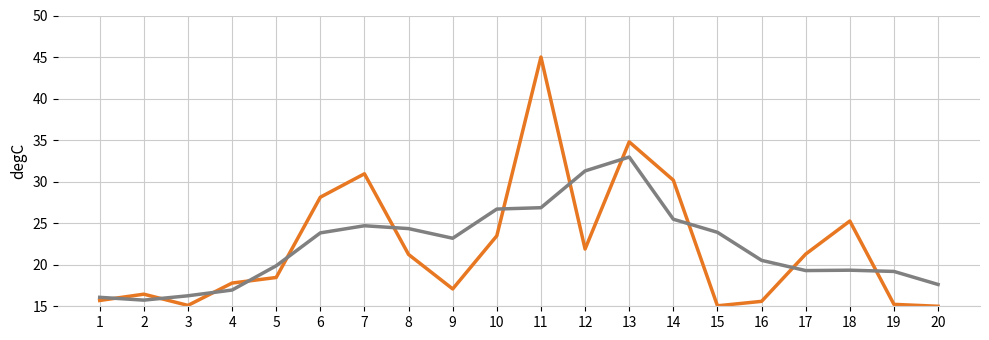

What is the maximum value shown in the chart?

45.0